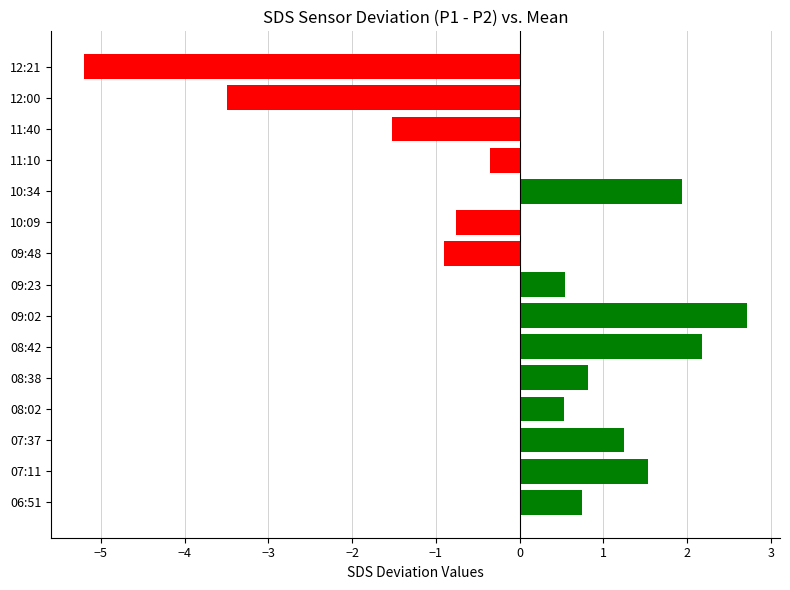

Reading bottom to top, what are all the values shown in this chart?

06:51=0.7	07:11=1.5	07:37=1.2	08:02=0.5	08:38=0.8	08:42=2.2	09:02=2.7	09:23=0.5	09:48=-0.9	10:09=-0.8	10:34=1.9	11:10=-0.4	11:40=-1.5	12:00=-3.5	12:21=-5.2